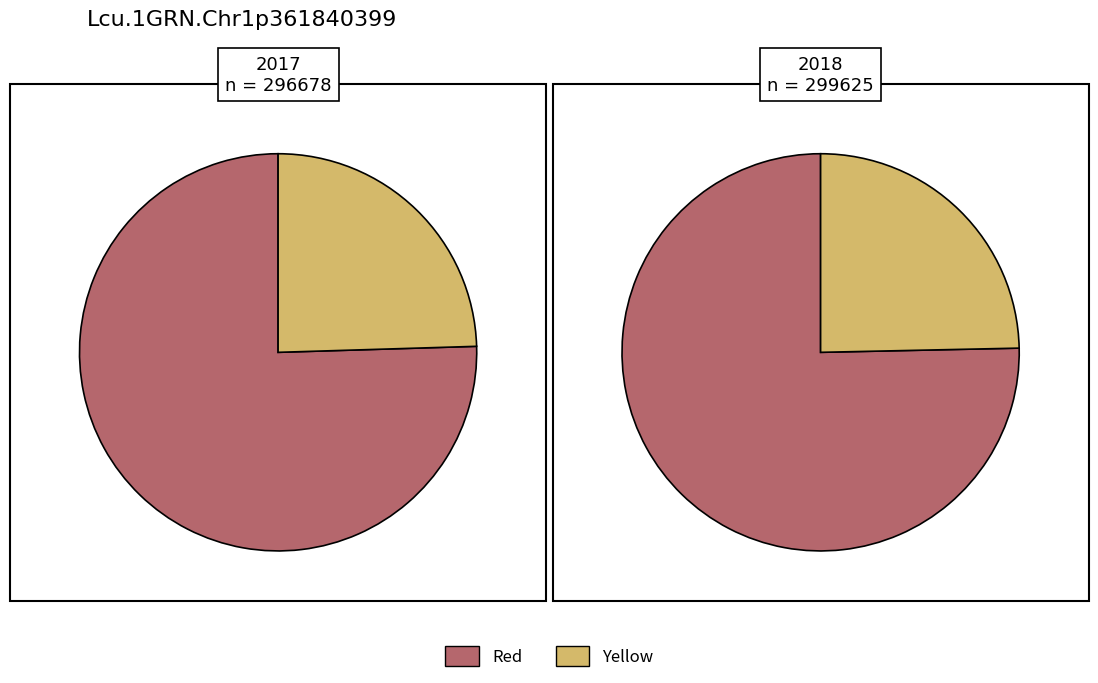

Is it true that 2018 is 50% of the pie?

True